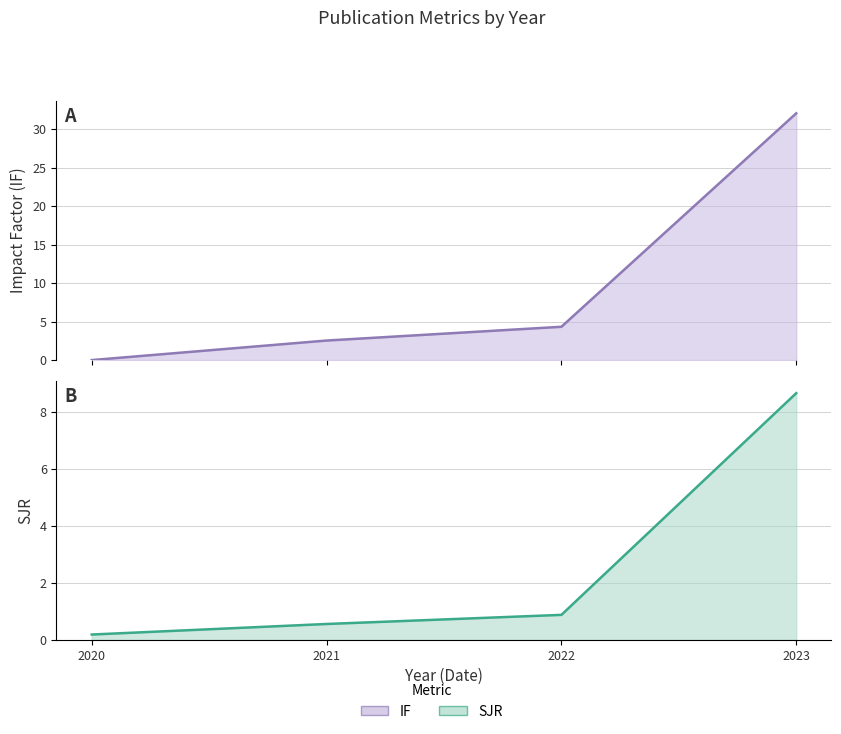

What is the spread (max minus min) of values at 2022?

3.5